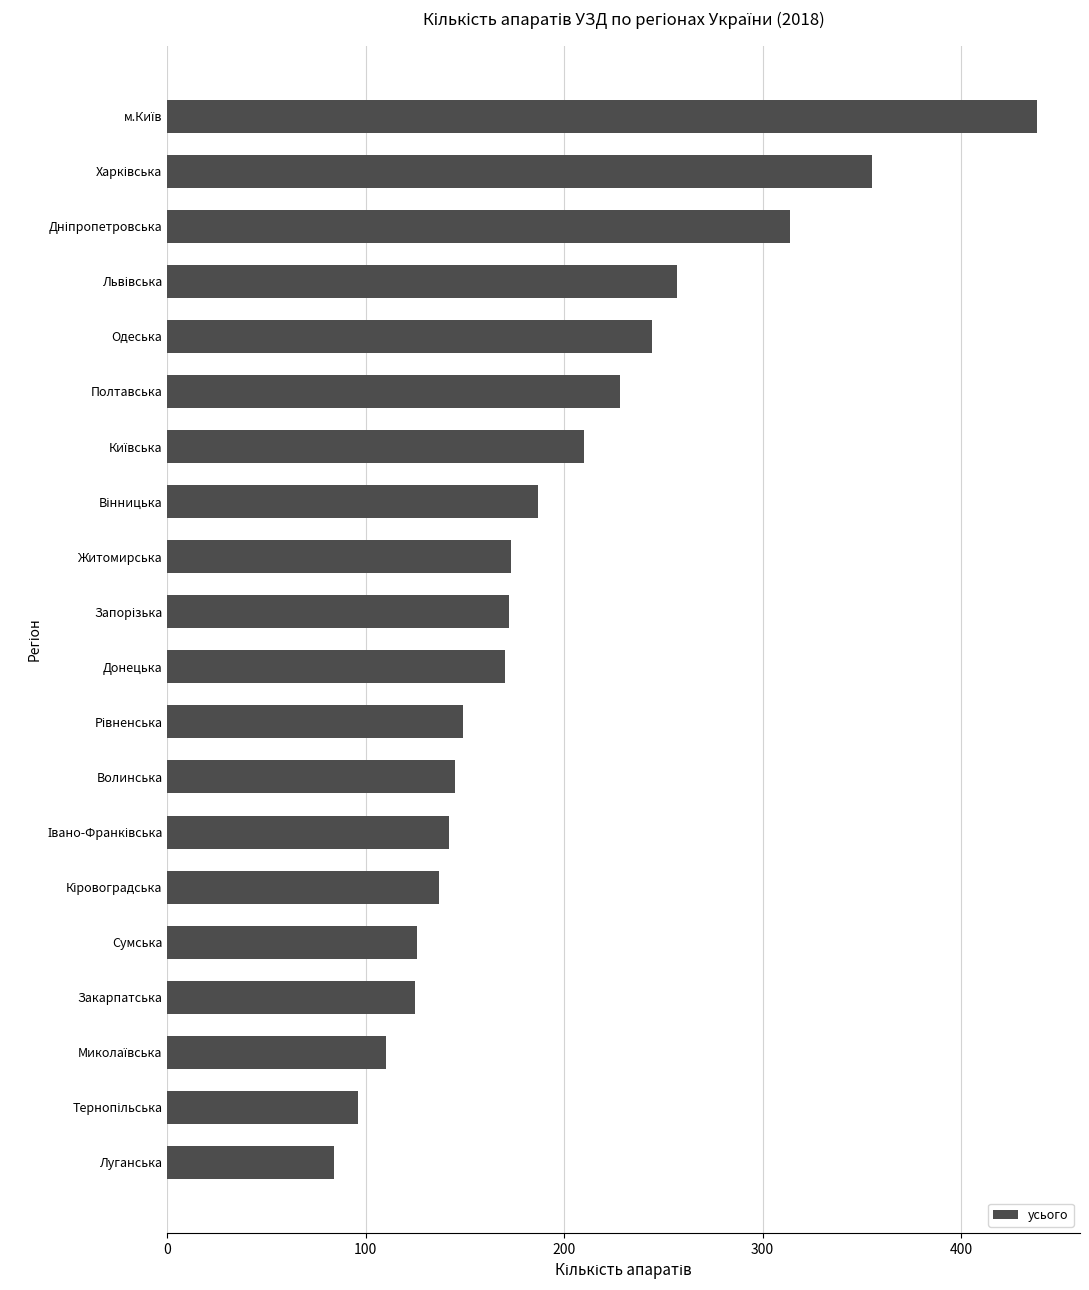

Is it true that the value at Полтавська is 110?

False